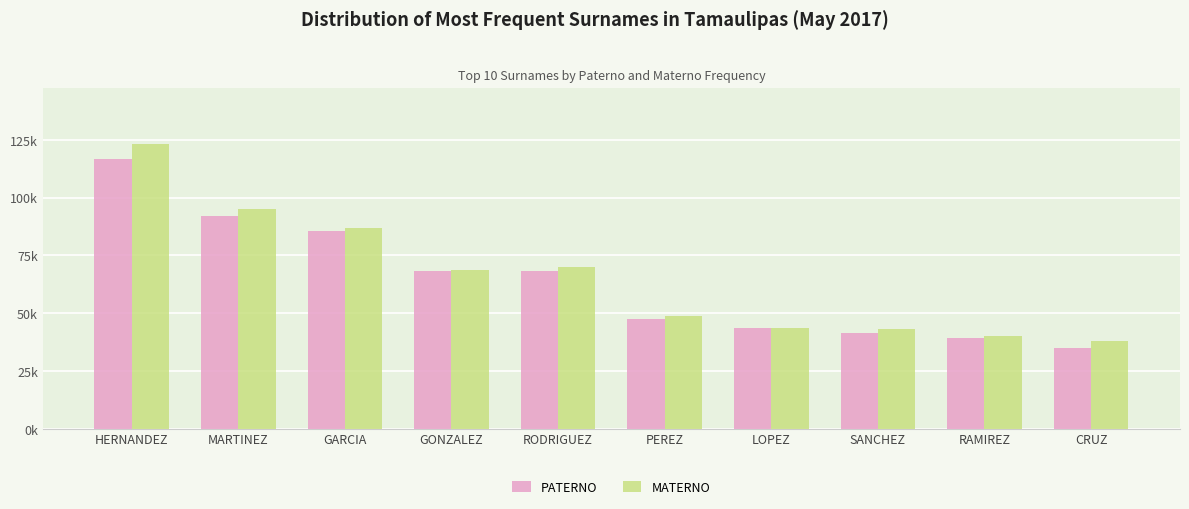

What is the maximum value shown in the chart?

122991